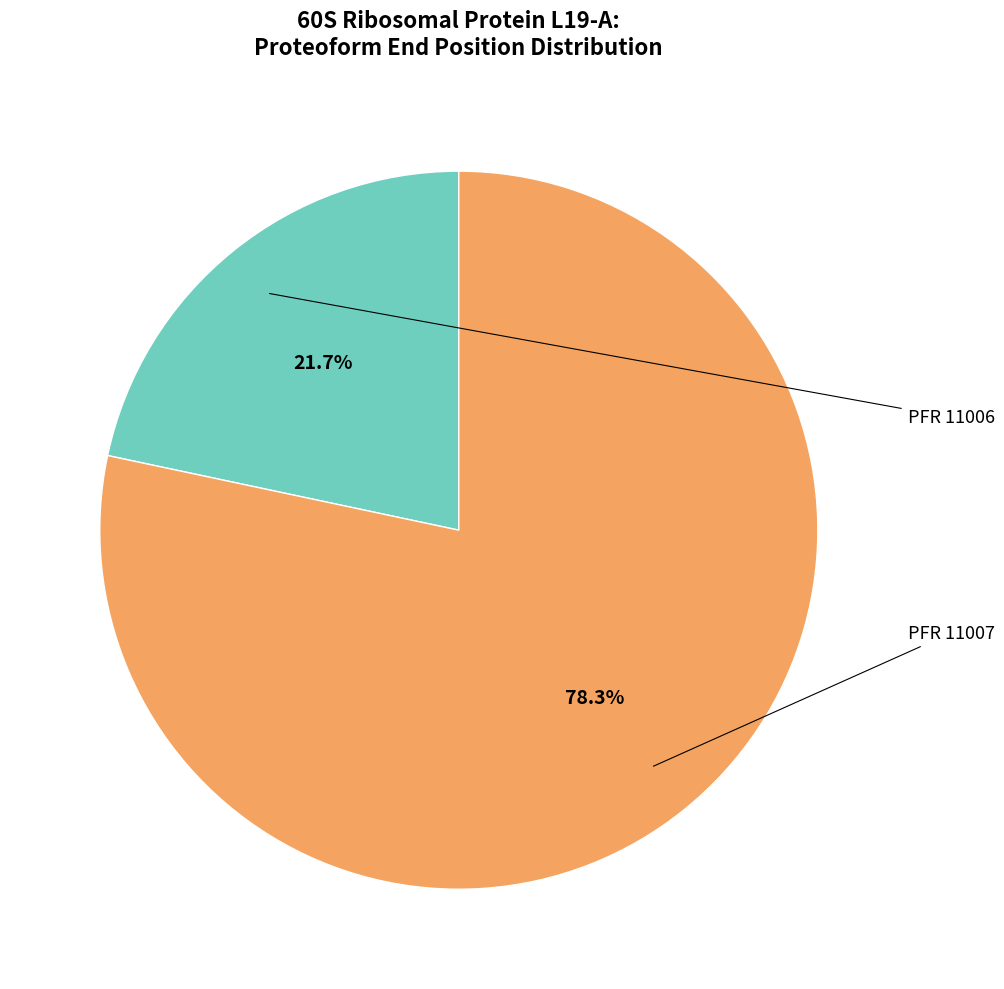

Does any single category account for the majority?

Yes